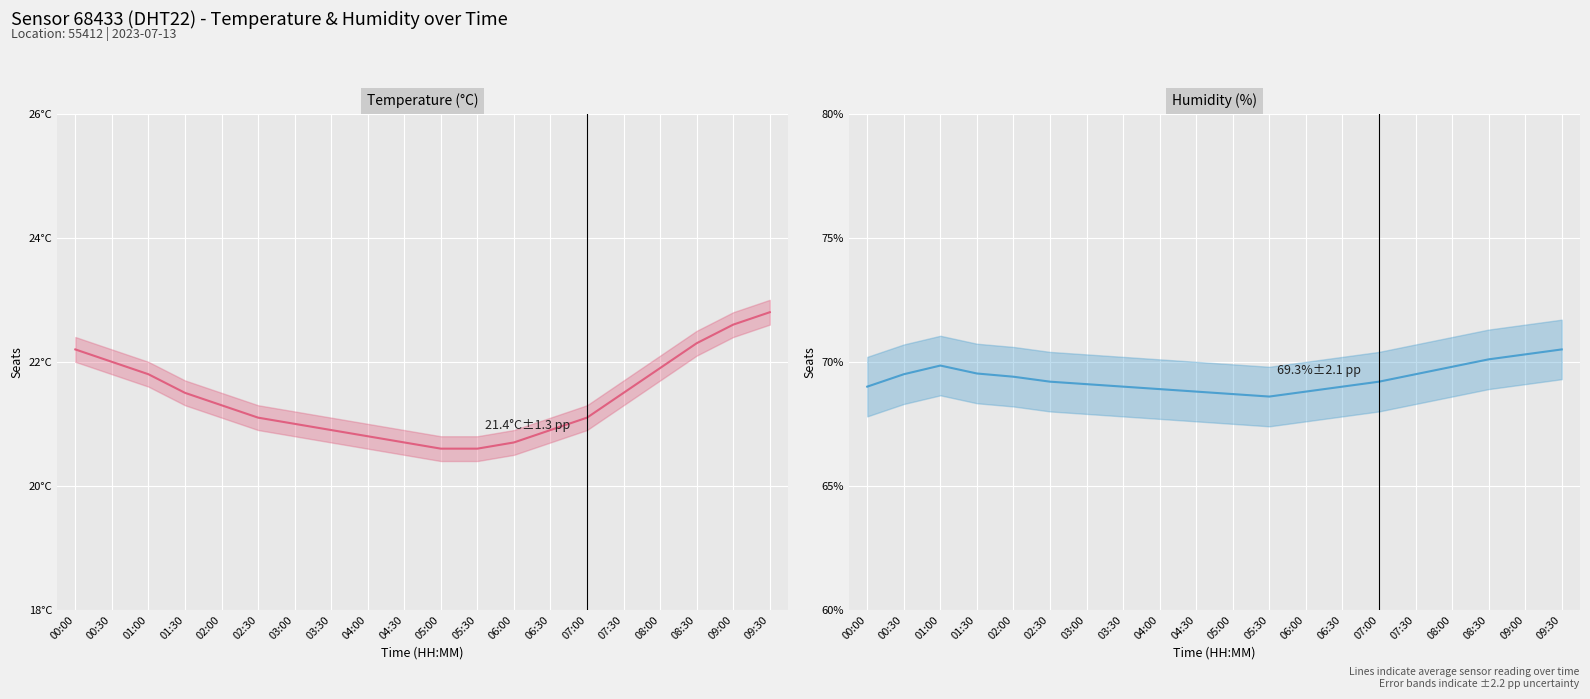

Which label corresponds to the smallest value in the chart?

05:00